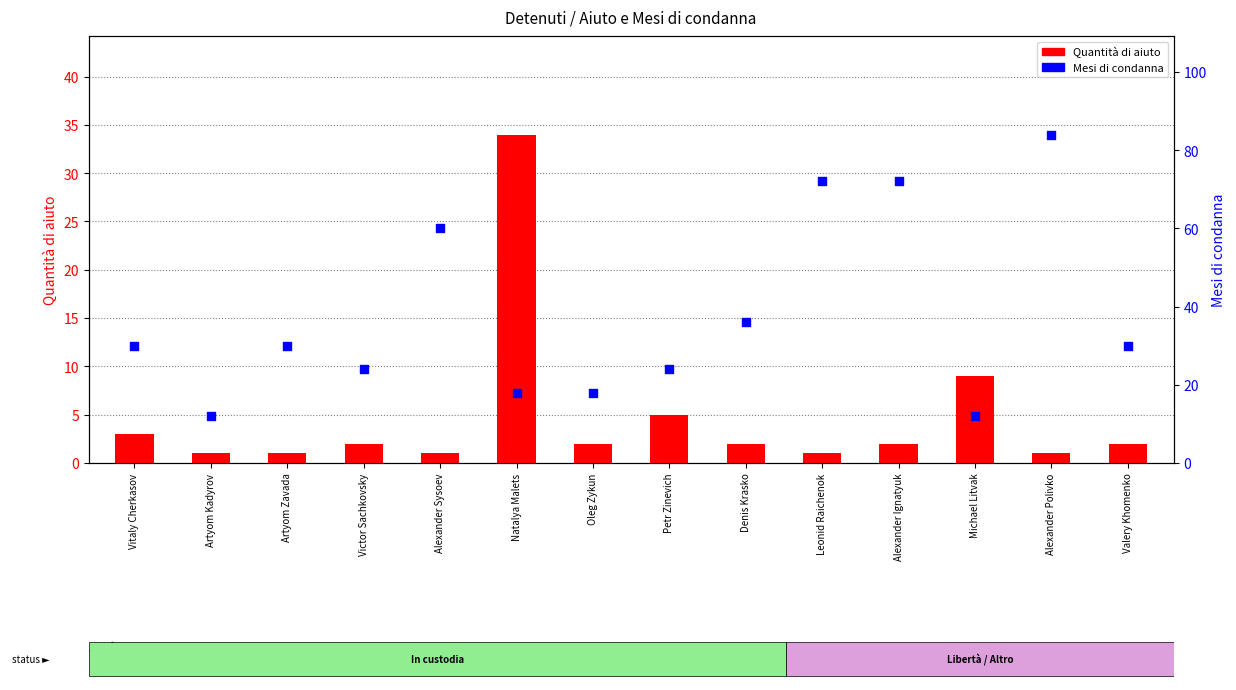

Which series contains the highest Y value?

Mesi di condanna